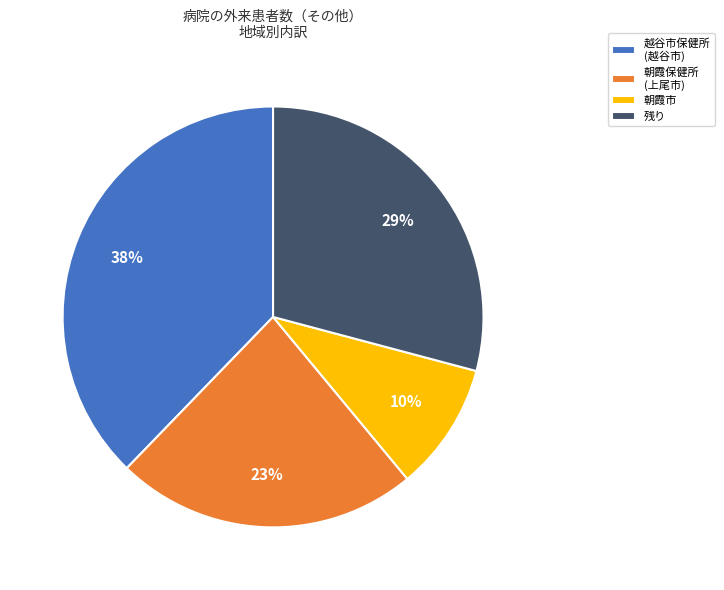

Does 朝霞市 account for over 50% of the chart?

No